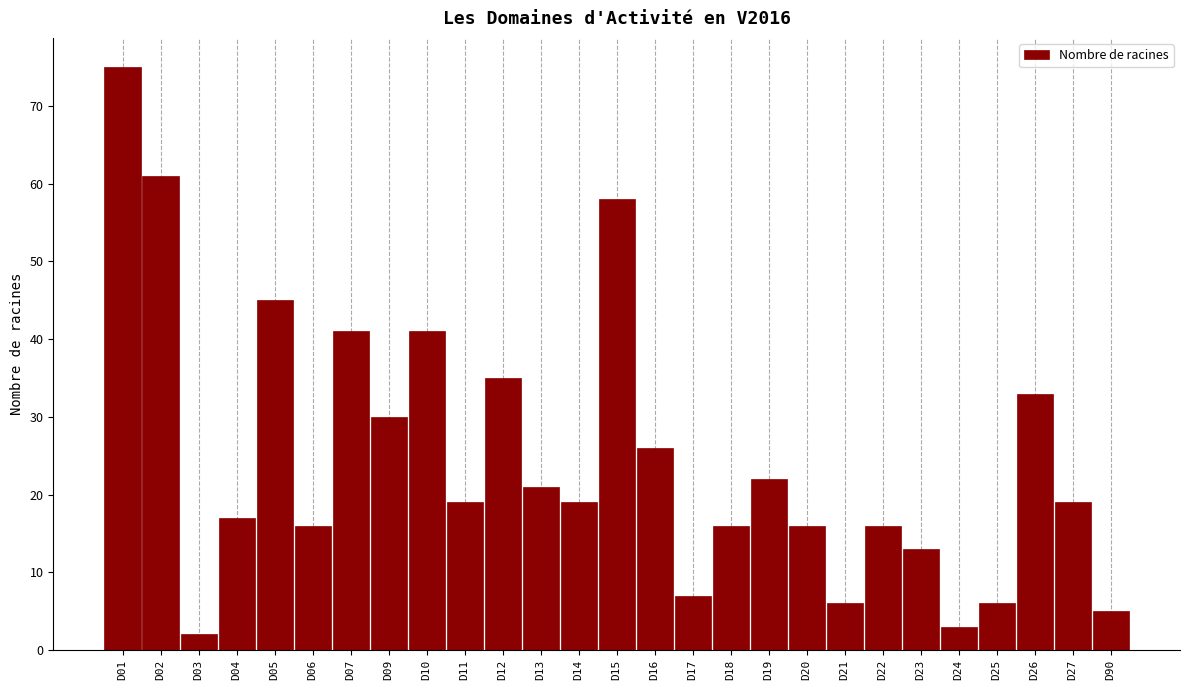

Reading right to left, list all the values displayed in this chart.

5	19	33	6	3	13	16	6	16	22	16	7	26	58	19	21	35	19	41	30	41	16	45	17	2	61	75